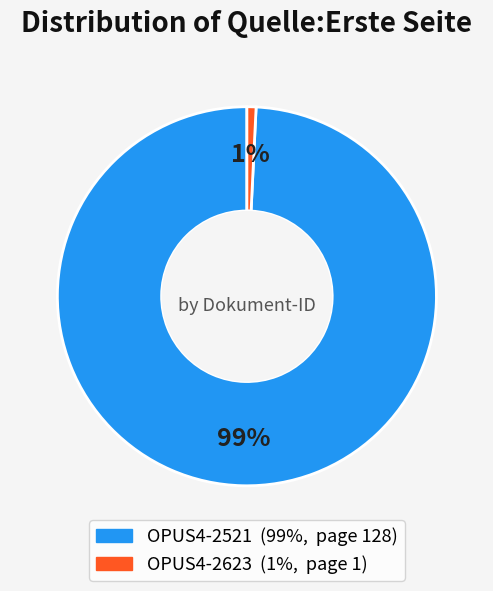

To the nearest percent, what is the difference between the largest and smallest slice percentages?

98%